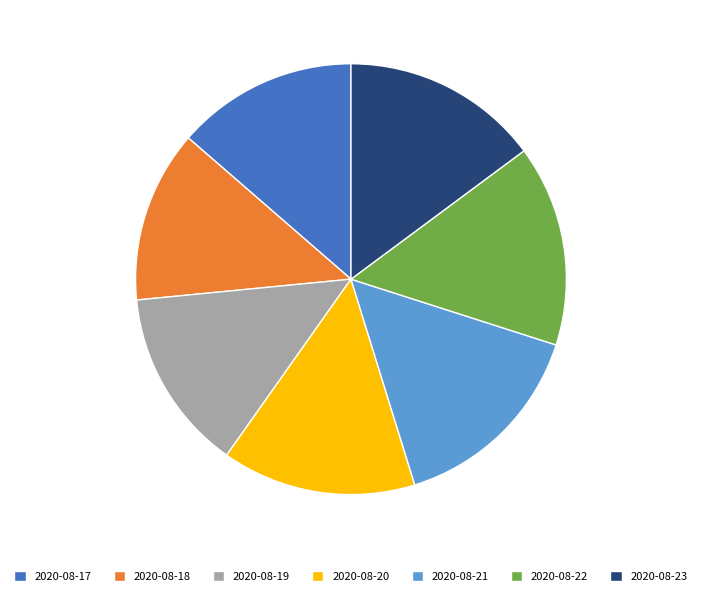

Approximately how many times larger is the value at 2020-08-21 compared to 2020-08-23?

1.0